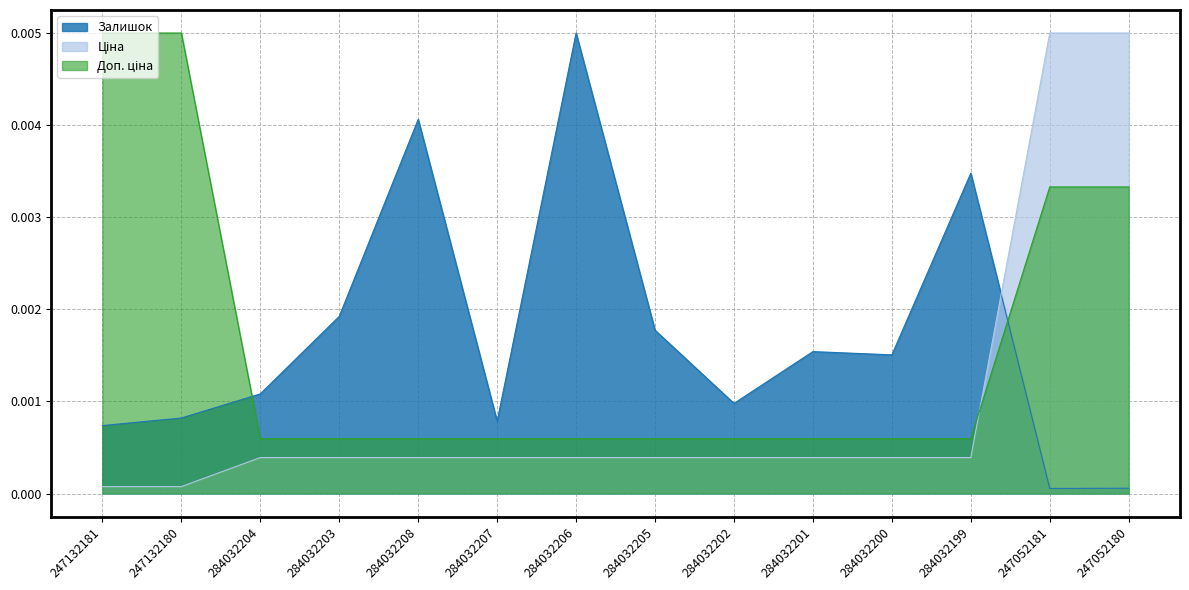

Which series has the largest range (max minus min)?

Залишок